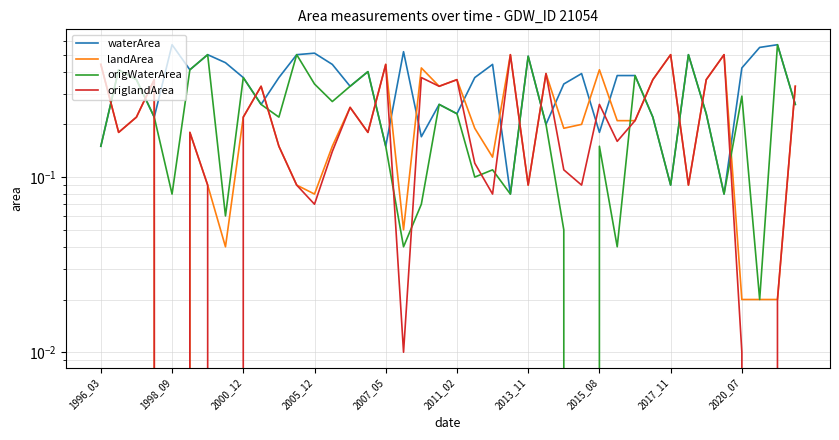

Which series has the largest total across all categories?

waterArea